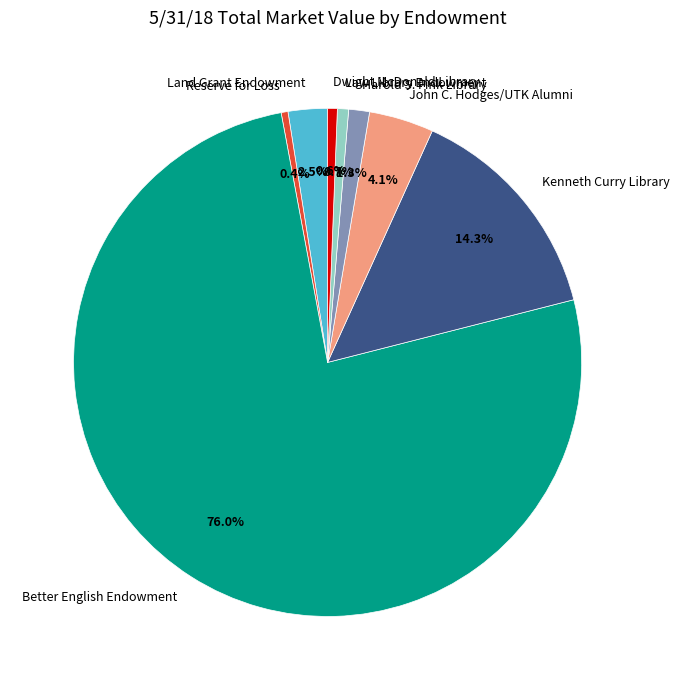

Between John C. Hodges/UTK Alumni and Kenneth Curry Library, which is larger?

Kenneth Curry Library